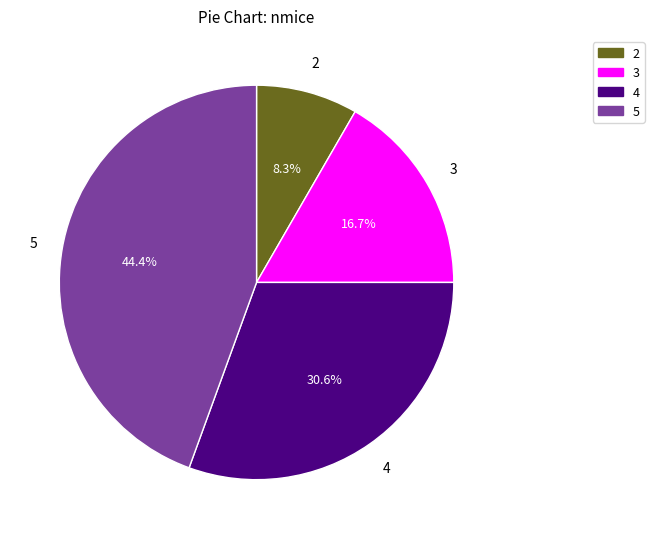

To the nearest percent, what is the difference between the largest and smallest slice percentages?

36%